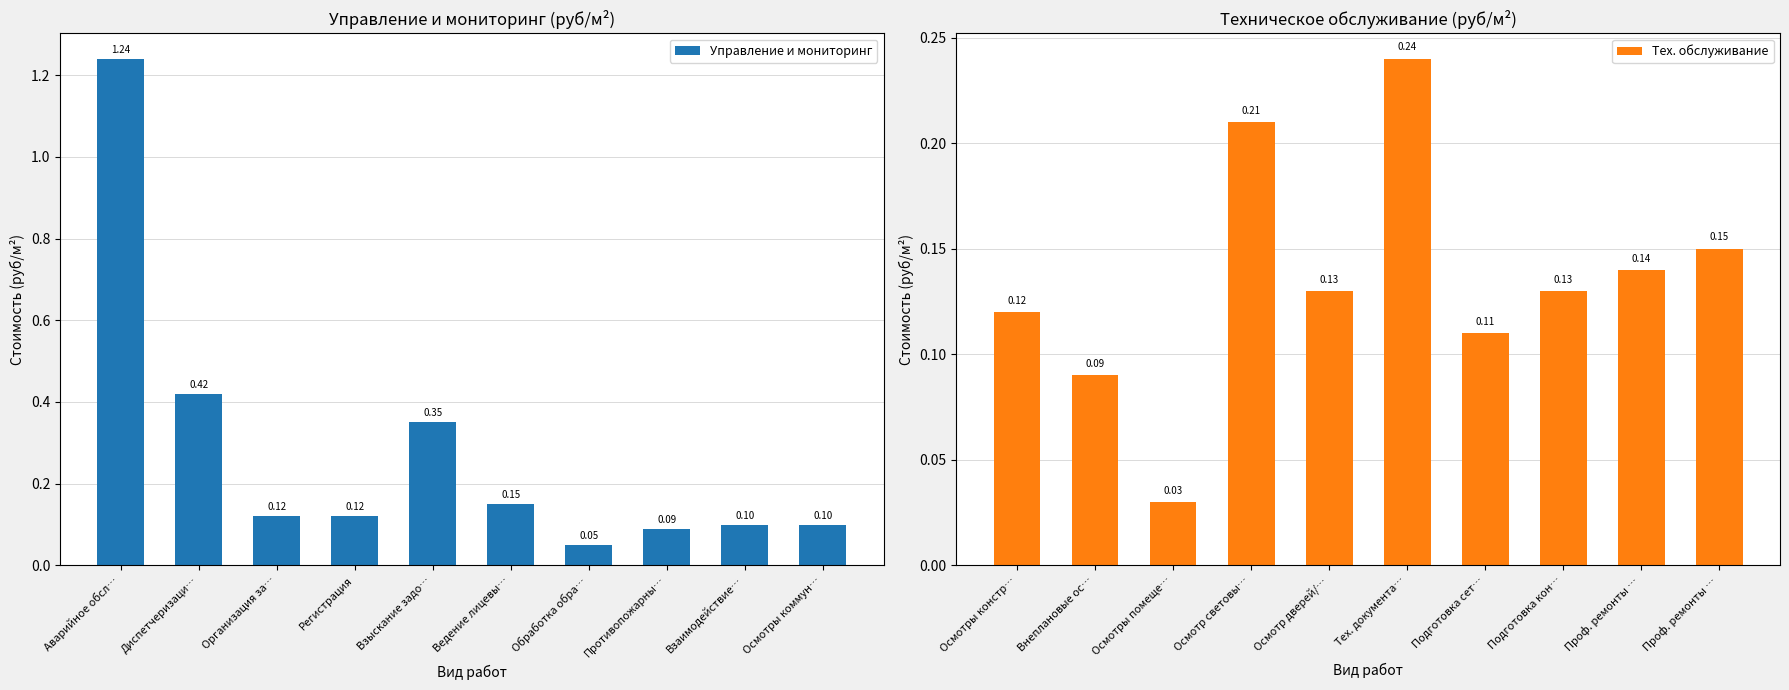

How many groups of bars are there?

10